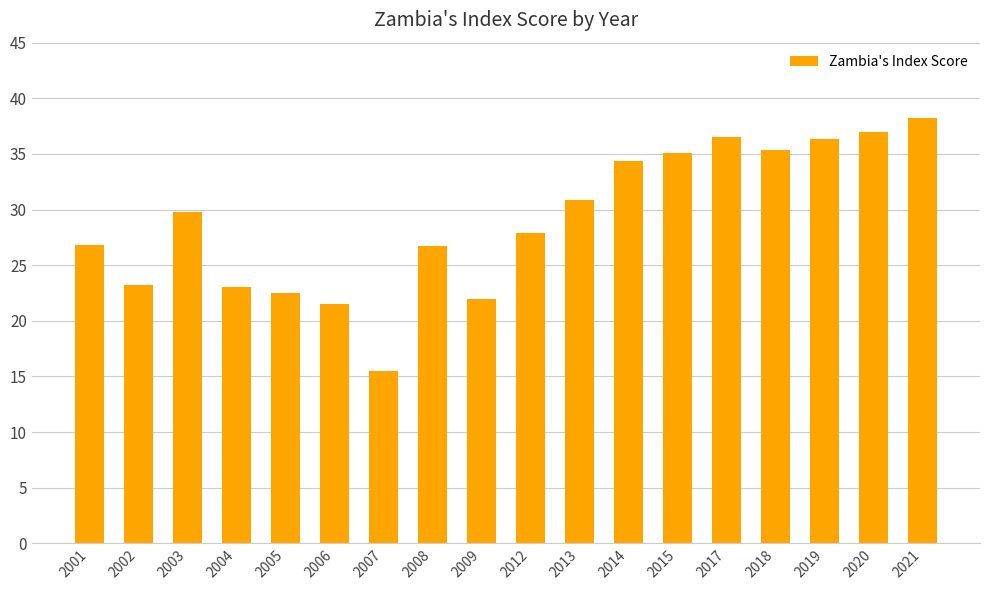

What is the ratio of the value at 2002 to the value at 2001?

0.9